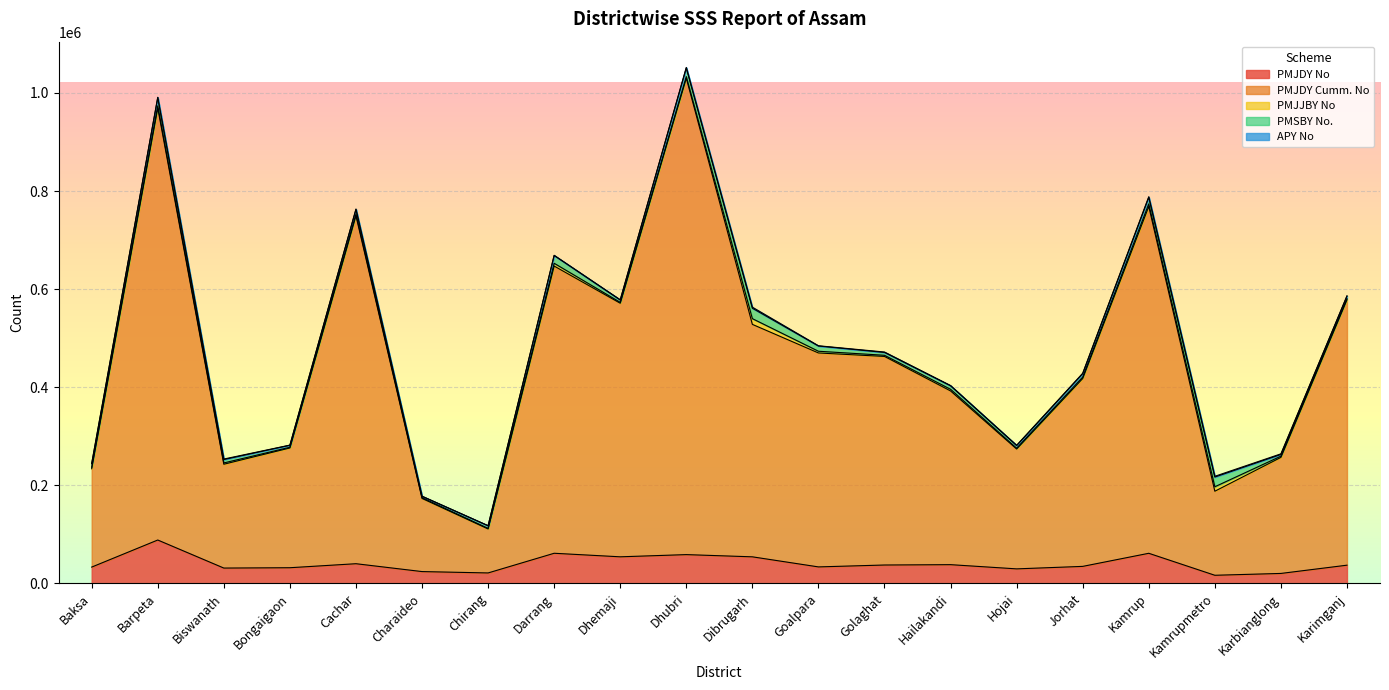

How many lines are shown in the chart?

5